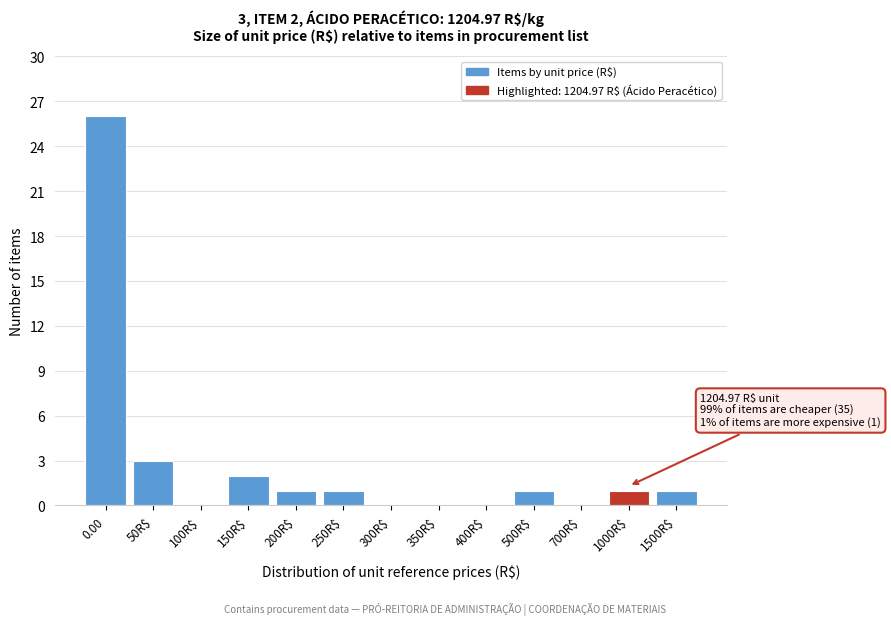

Where is the data nearest to the value 13?

50R$